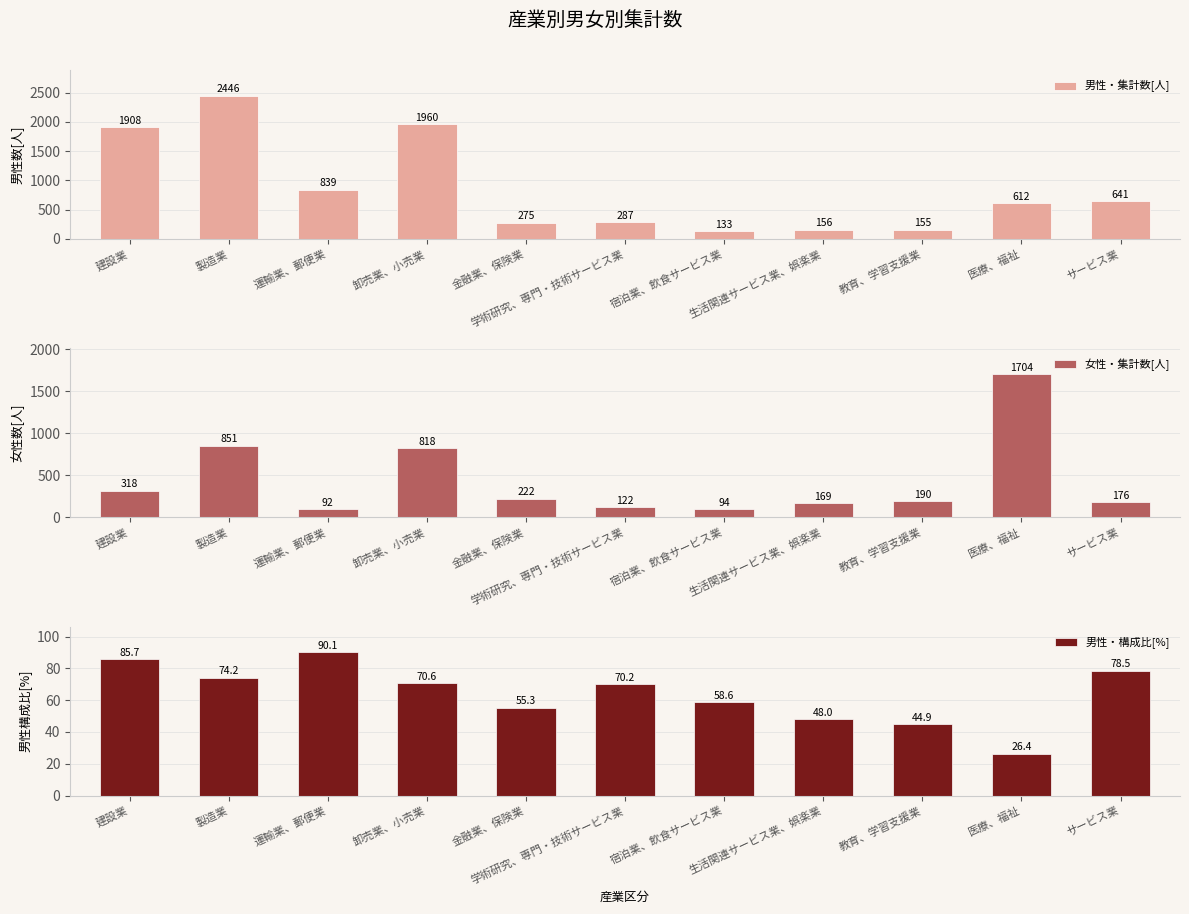

Does the chart contain stacked bars?

No